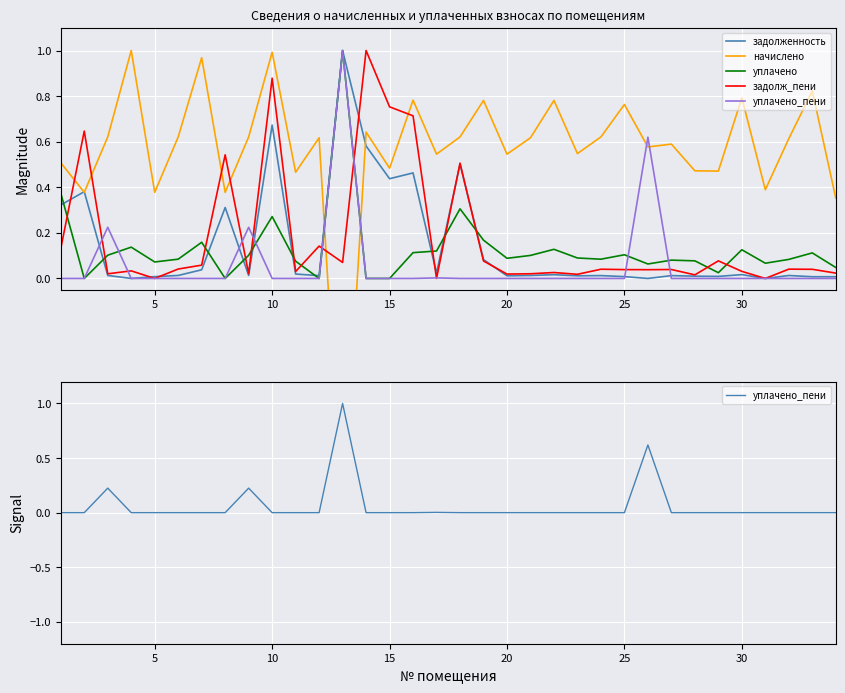

Which has a higher value, 20 or 22?

22